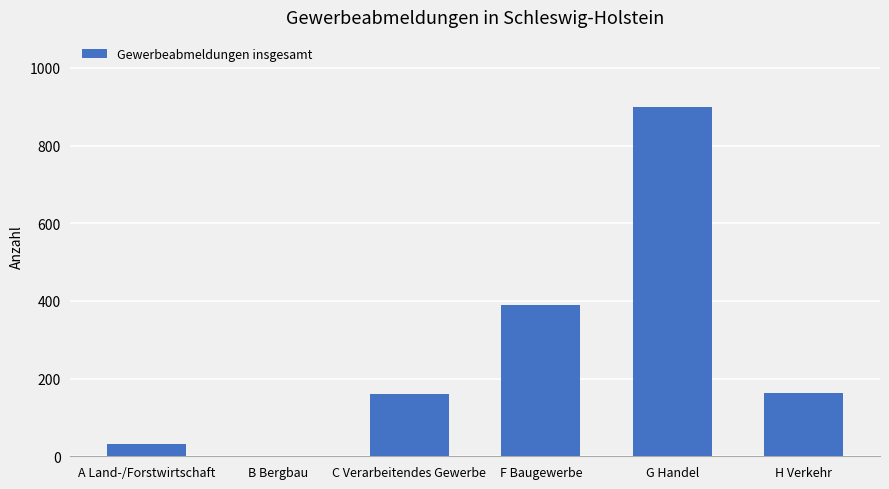

How many distinct data groups are displayed?

1